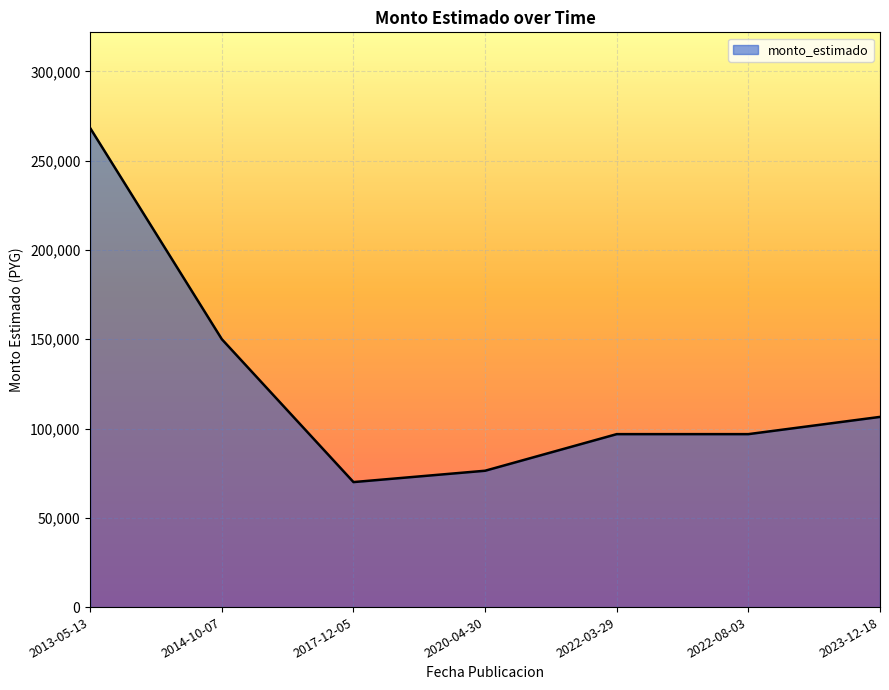

What is the average value?

123535